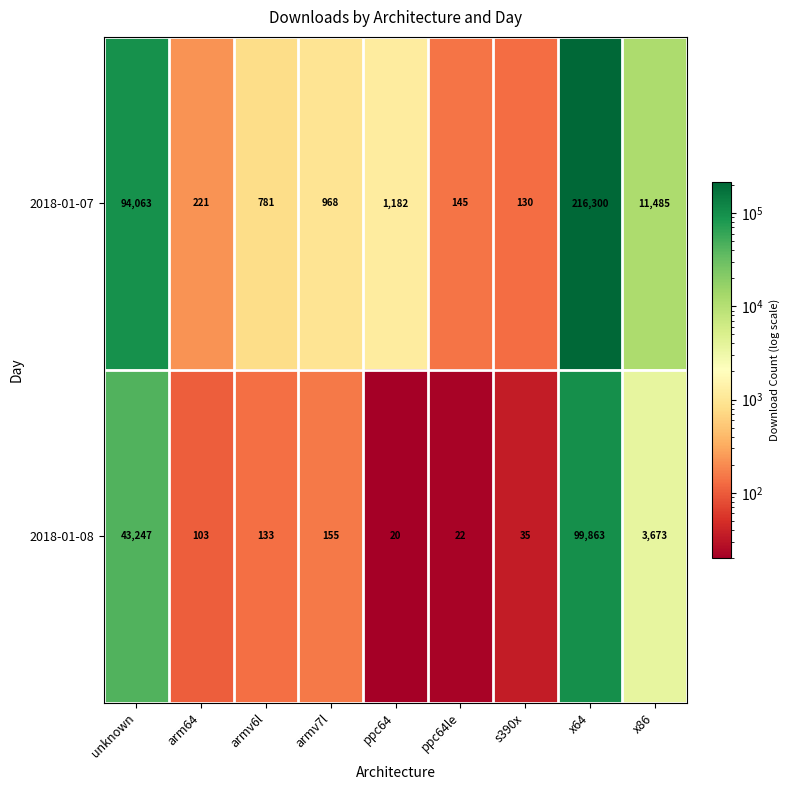

At unknown, list the series in order from smallest to largest.

2018-01-08, 2018-01-07